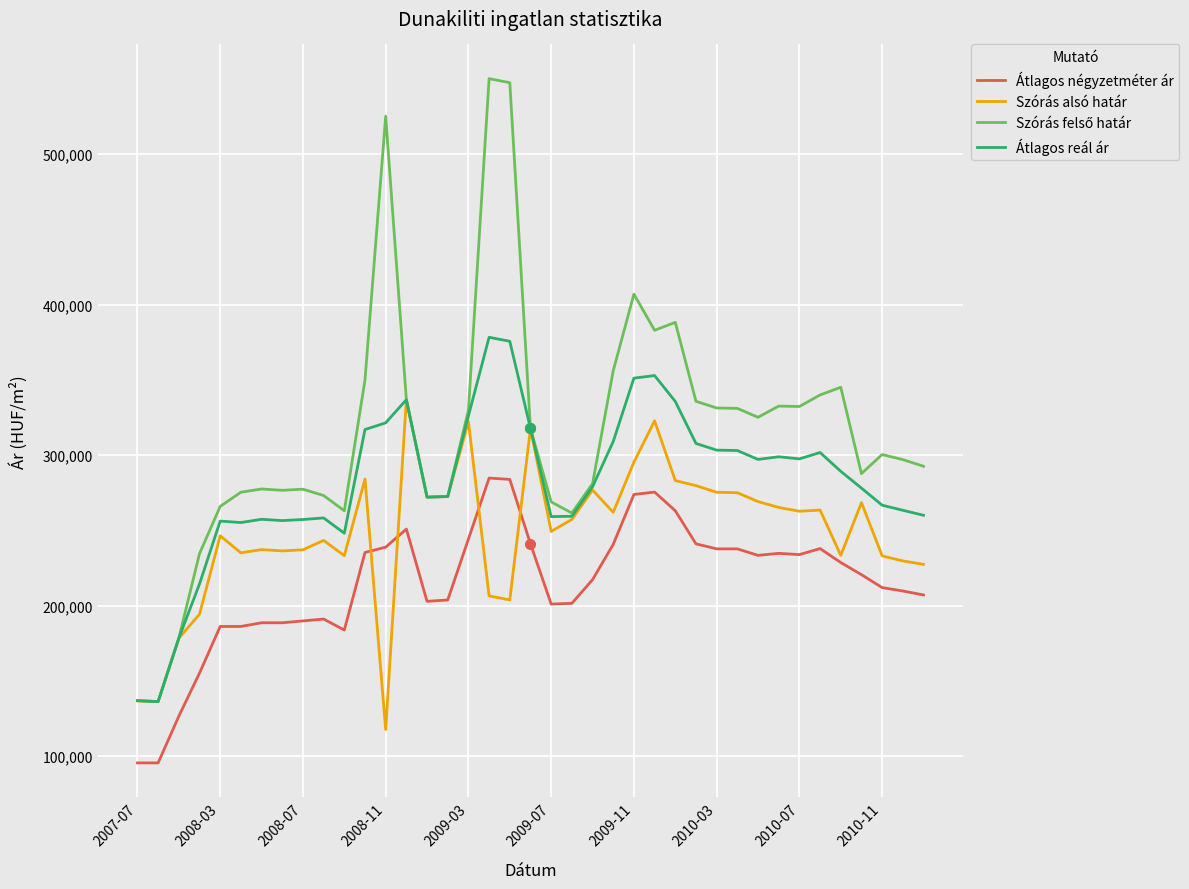

In Átlagos reál ár, how many points are higher than both neighbors (excluding endpoints)?

8